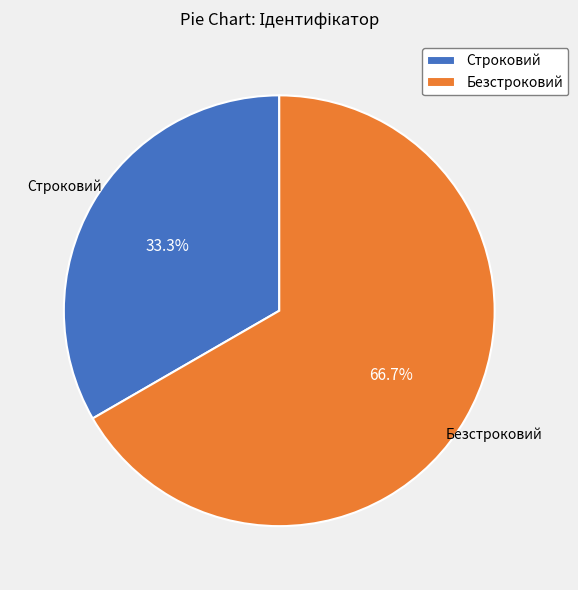

Rank the categories by value from lowest to highest.

Строковий, Безстроковий